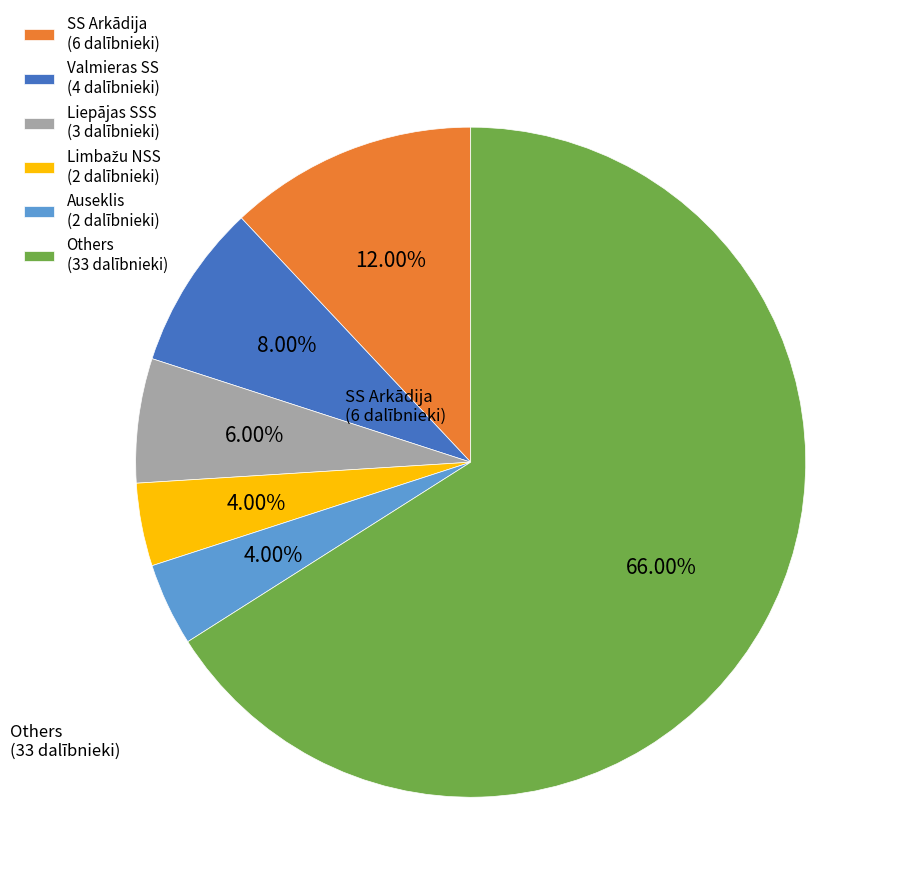

How many segments does this pie chart have?

6